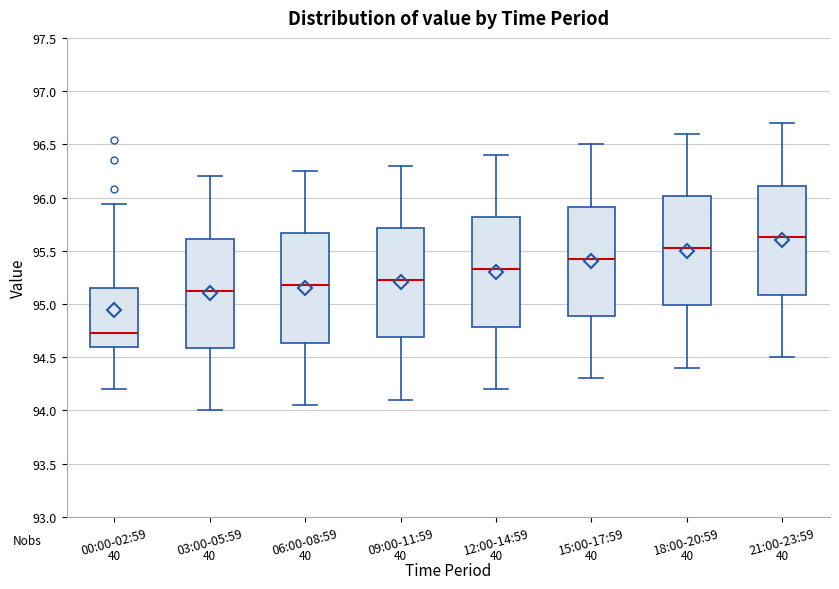

Reading left to right, transcribe this box plot: for each box, give where its median line is, the range the box spans, and where its two whiskers end, as read against the y-axis. The values are not printed on the chart, so give them approximately, as read against the axis.

00:00-02:59: median 94.75, box 94.60 to 95.15, whiskers 94.20 to 95.95
03:00-05:59: median 95.15, box 94.60 to 95.60, whiskers 94.00 to 96.20
06:00-08:59: median 95.20, box 94.65 to 95.65, whiskers 94.05 to 96.25
09:00-11:59: median 95.25, box 94.70 to 95.70, whiskers 94.10 to 96.30
12:00-14:59: median 95.35, box 94.80 to 95.80, whiskers 94.20 to 96.40
15:00-17:59: median 95.45, box 94.90 to 95.90, whiskers 94.30 to 96.50
18:00-20:59: median 95.55, box 95.00 to 96.00, whiskers 94.40 to 96.60
21:00-23:59: median 95.65, box 95.10 to 96.10, whiskers 94.50 to 96.70